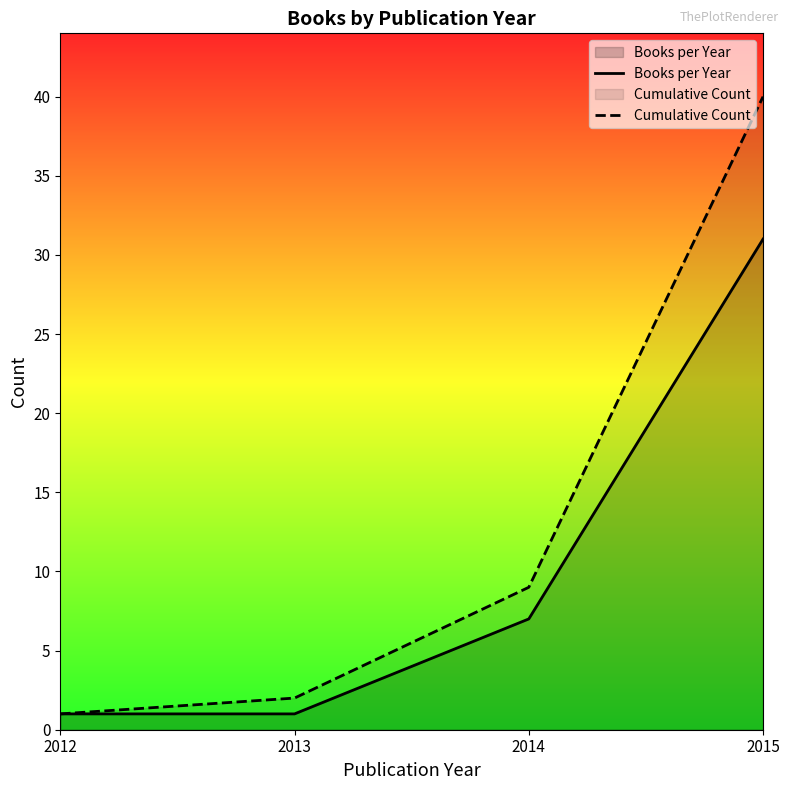

List the series in order of their peak value, highest first.

Cumulative Count, Books per Year